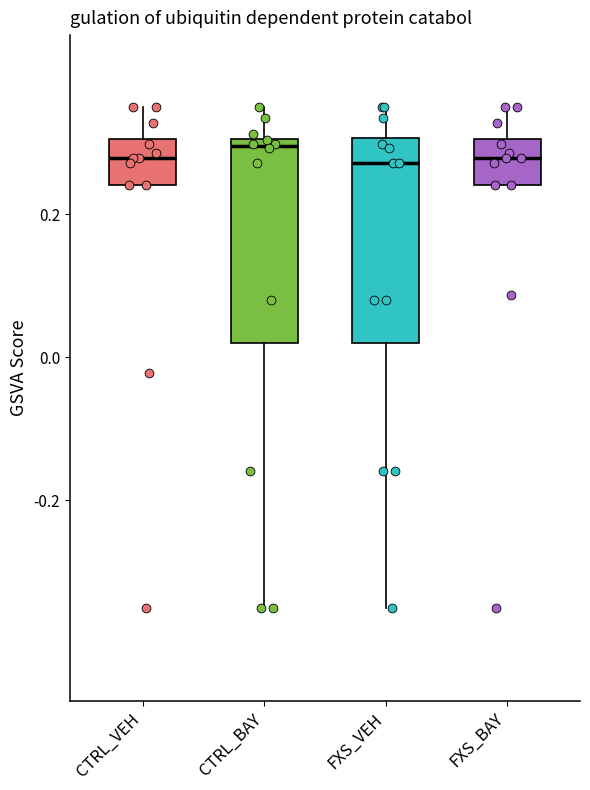

Reading left to right, read every box against the y-axis: the position of its median line, the range the box covers, and the ends of its whiskers. The values are not printed on the chart, so give them approximately, as read against the axis.

CTRL_VEH: median 0.28, box 0.24 to 0.30, whiskers 0.24 to 0.36
CTRL_BAY: median 0.30 (just below the box's upper edge), box 0.02 to 0.30, whiskers -0.34 to 0.36
FXS_VEH: median 0.28, box 0.02 to 0.30, whiskers -0.34 to 0.36
FXS_BAY: median 0.28, box 0.24 to 0.30, whiskers 0.24 to 0.36